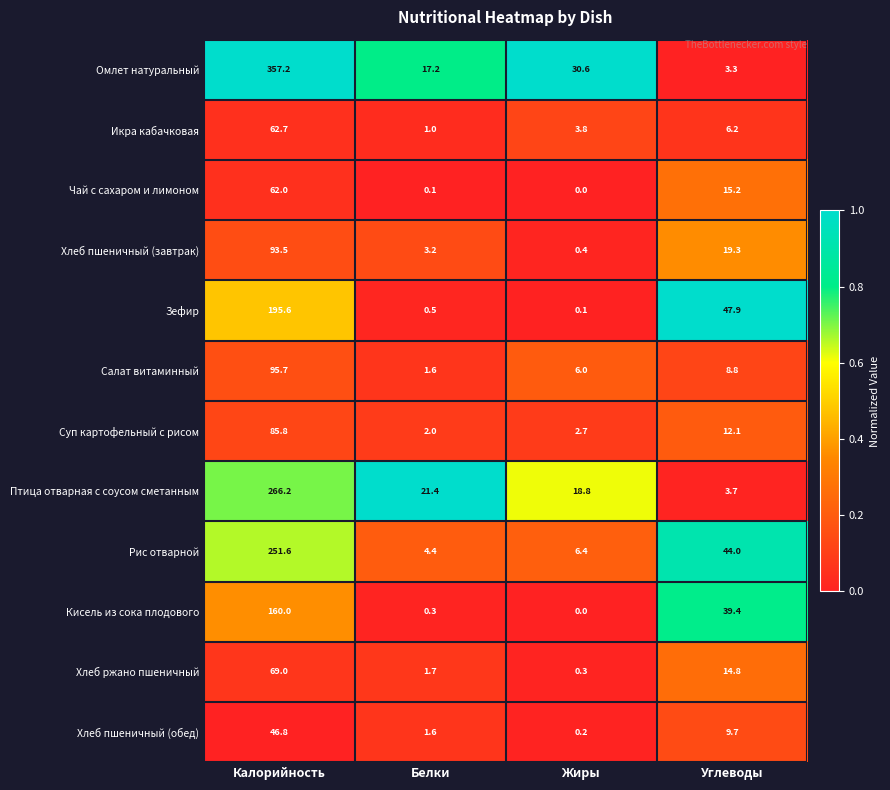

Which series has the largest total across all categories?

Омлет натуральный